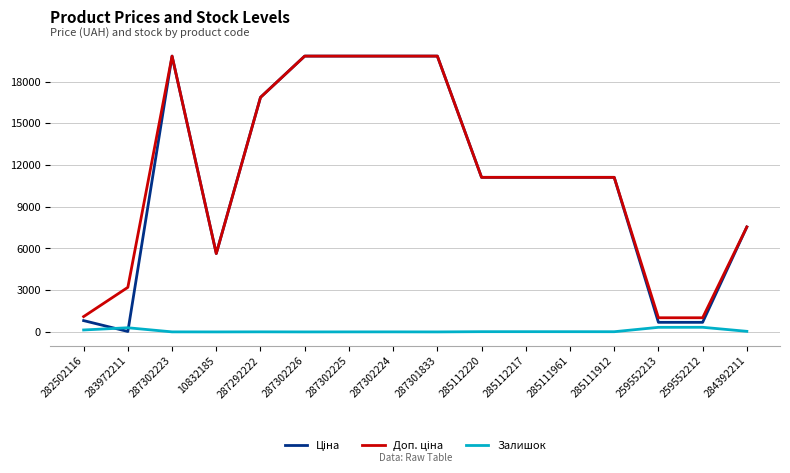

What is the difference between the highest and lowest values at 287302226?

19831.1